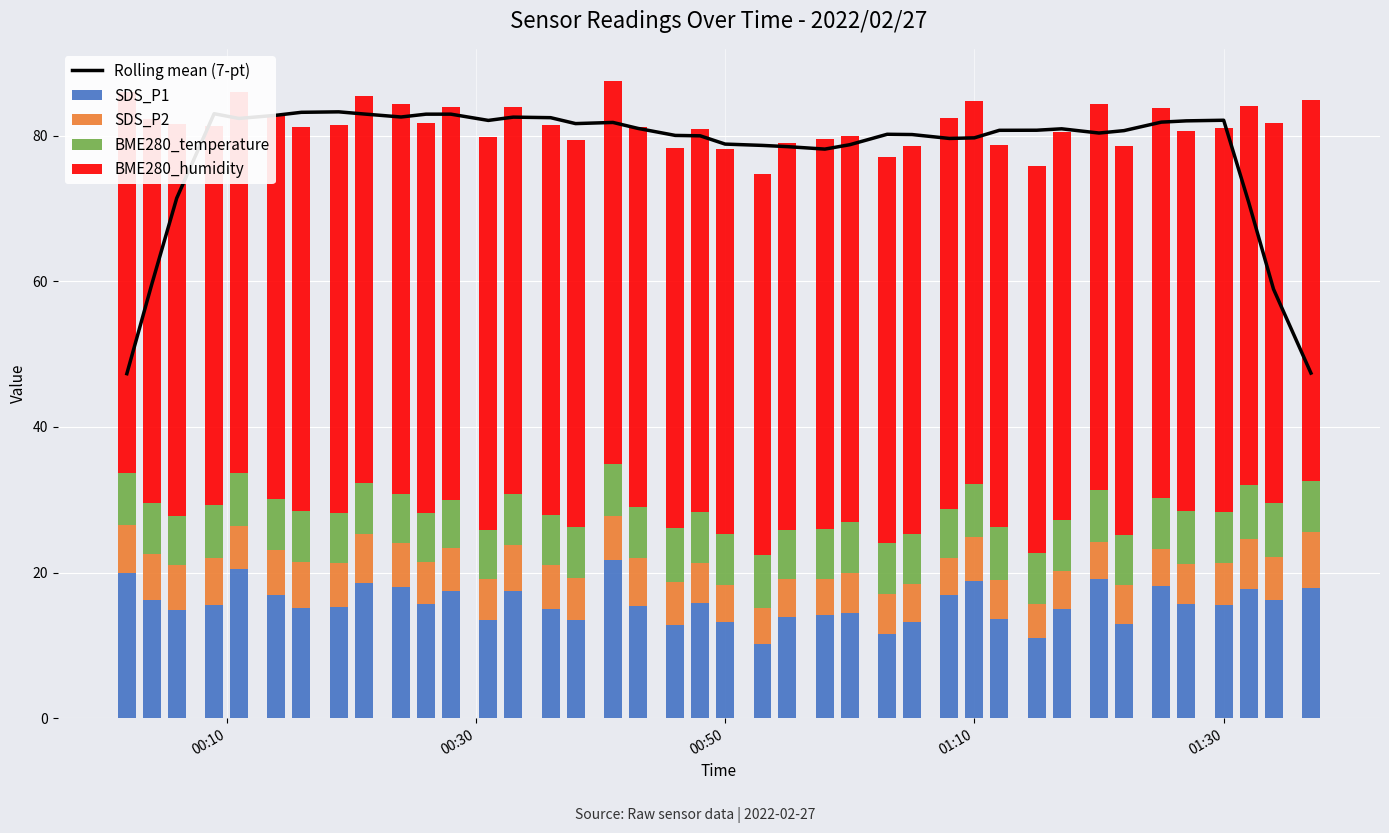

What is the maximum value for SDS_P1?

21.7